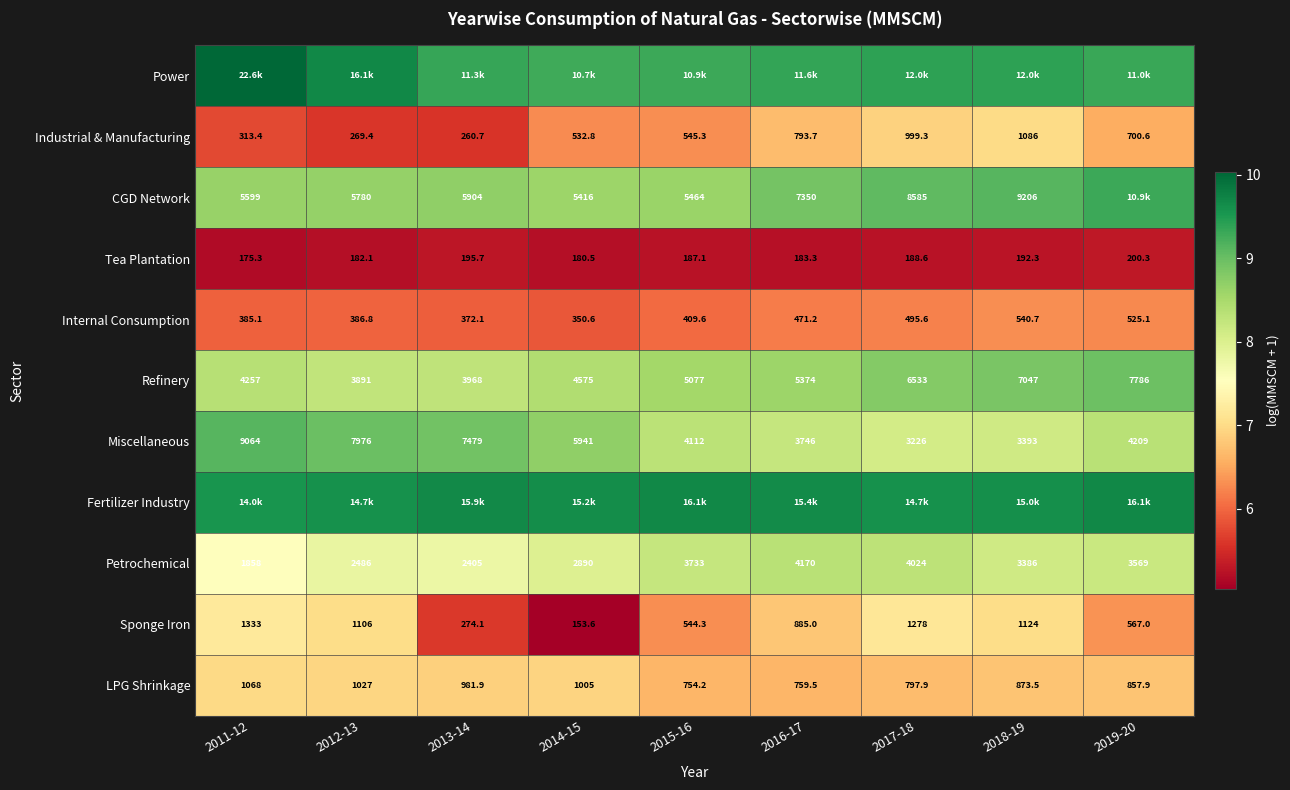

Is the value of Petrochemical at 2015-16 greater than the value of Miscellaneous at 2018-19?

Yes